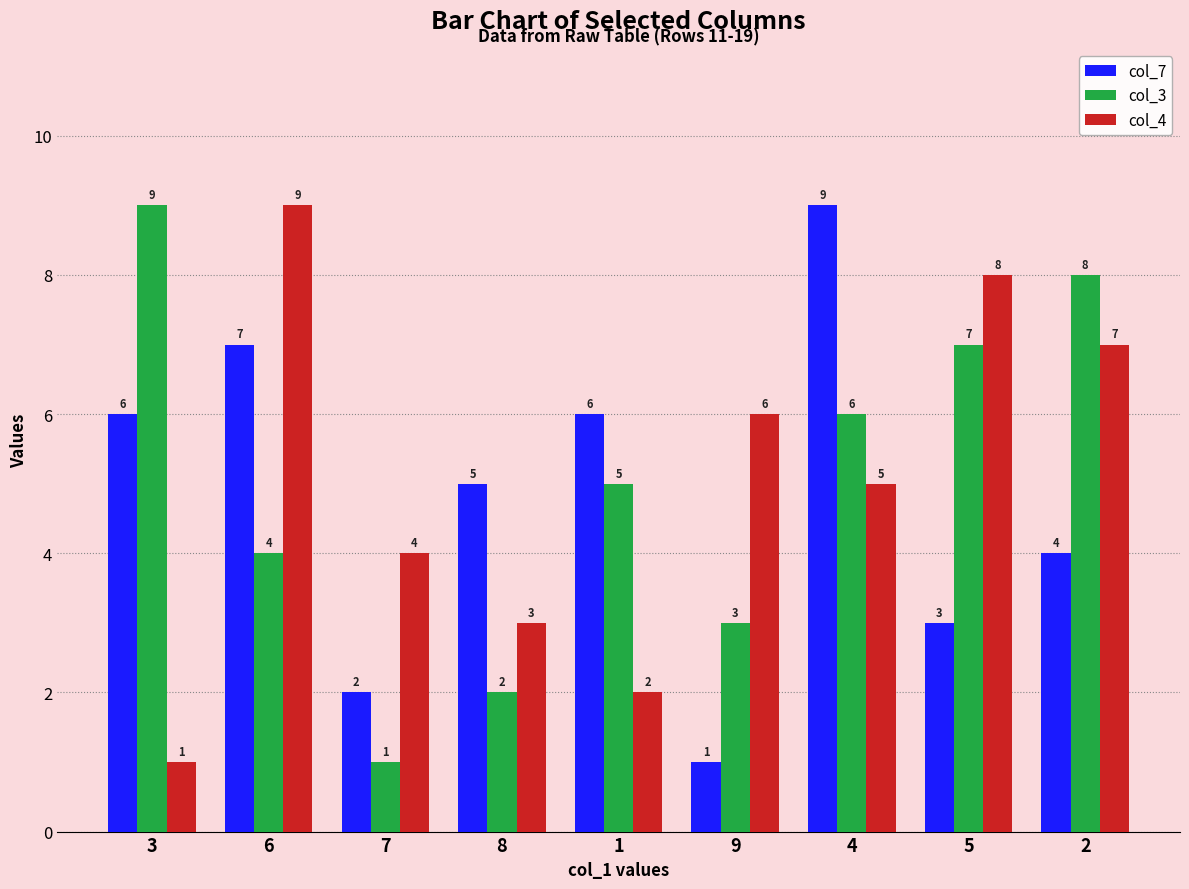

Reading right to left, transcribe all the data shown in this chart.

col_7: 2=4	5=3	4=9	9=1	1=6	8=5	7=2	6=7	3=6
col_3: 2=8	5=7	4=6	9=3	1=5	8=2	7=1	6=4	3=9
col_4: 2=7	5=8	4=5	9=6	1=2	8=3	7=4	6=9	3=1